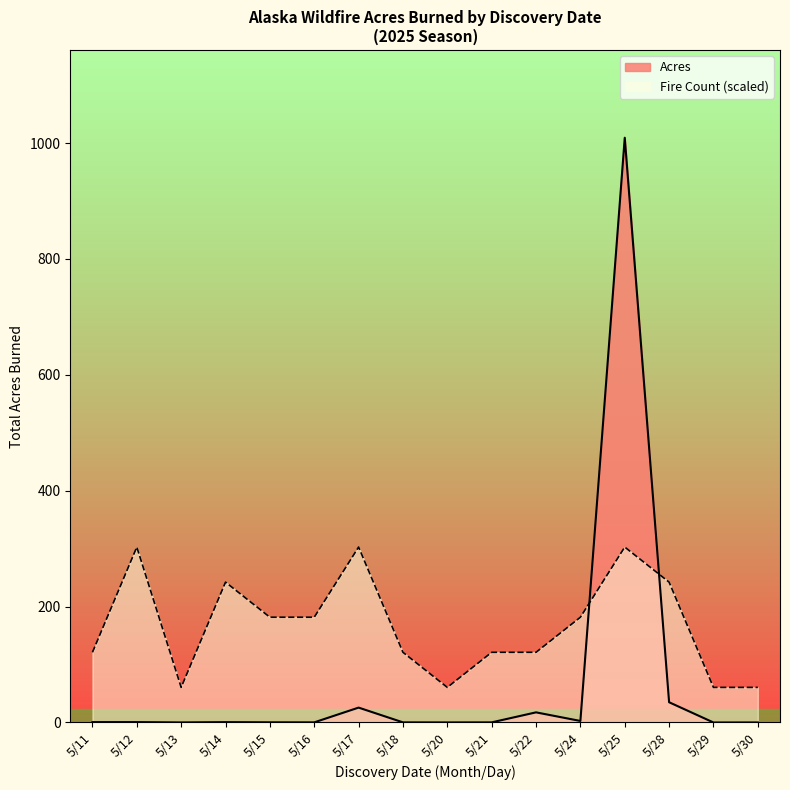

Which series has the largest range (max minus min)?

Acres